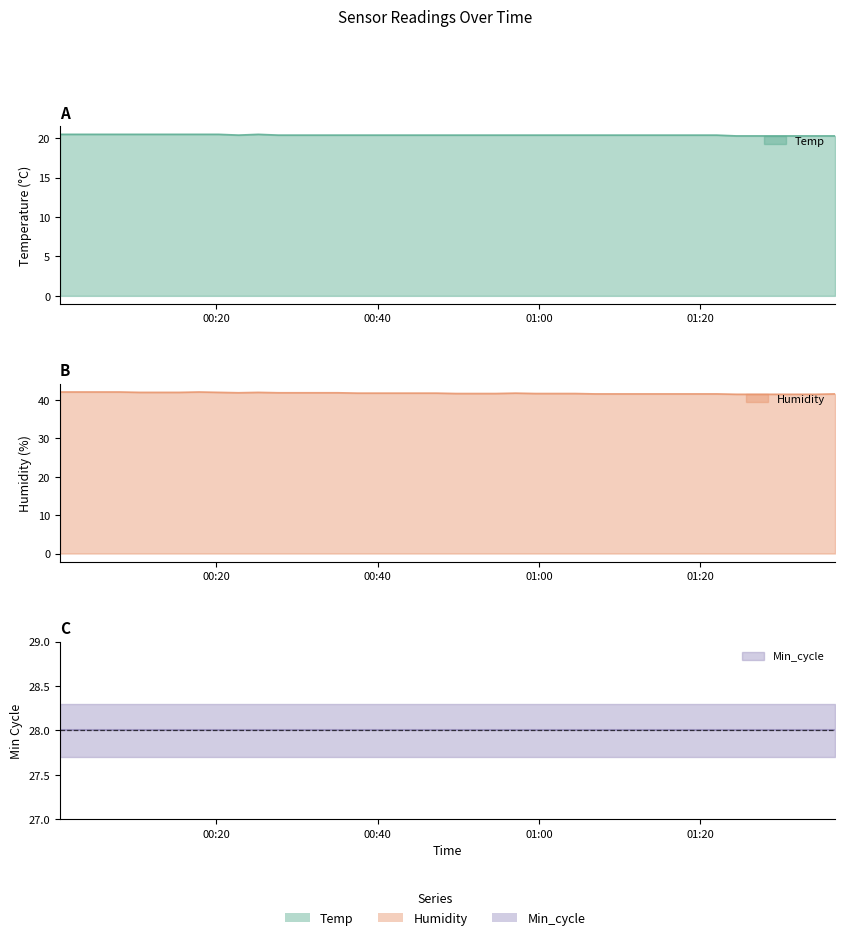

What is the difference between the maximum and minimum values in the Temp series?

0.2